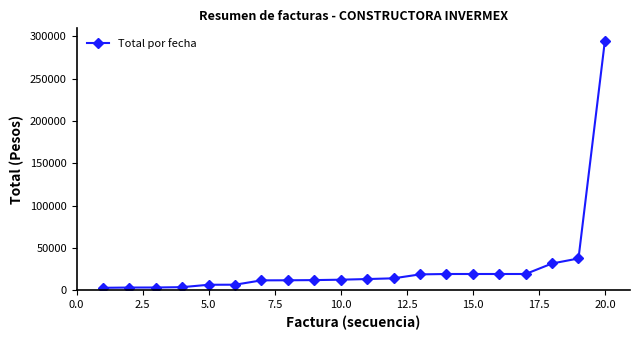

What is the value of the 17th point from the left?

19256.0